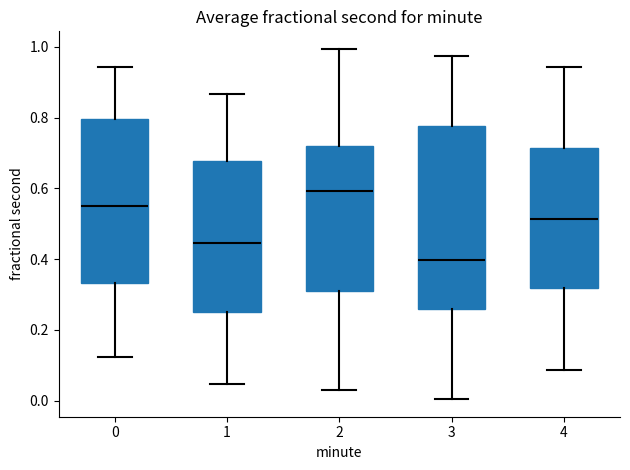

Reading left to right, transcribe this box plot: for each box, give where its median line is, the range the box spans, and where its two whiskers end, as read against the y-axis. The values are not printed on the chart, so give them approximately, as read against the axis.

0: median 0.54, box 0.34 to 0.80, whiskers 0.12 to 0.94
1: median 0.44, box 0.26 to 0.68, whiskers 0.04 to 0.86
2: median 0.60, box 0.30 to 0.72, whiskers 0.04 to 1.00
3: median 0.40, box 0.26 to 0.78, whiskers 0.00 to 0.98
4: median 0.52, box 0.32 to 0.72, whiskers 0.08 to 0.94